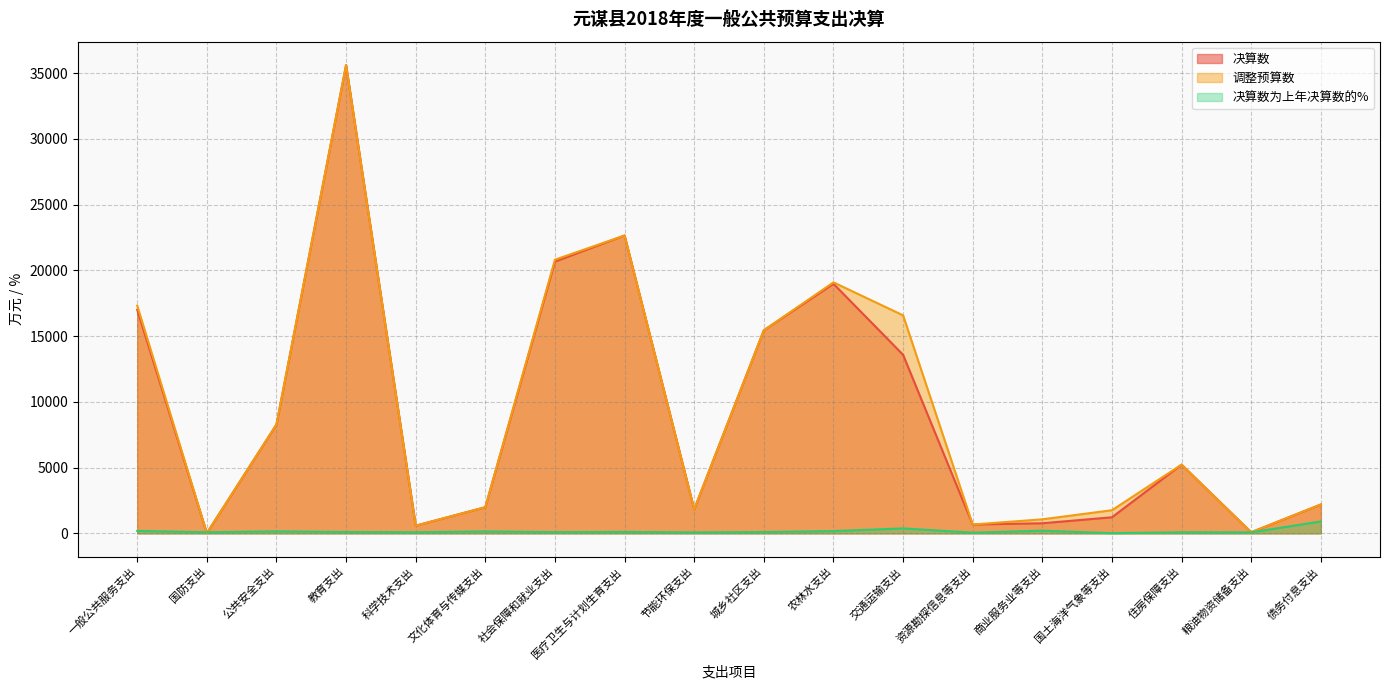

Does the chart have visible grid lines?

Yes